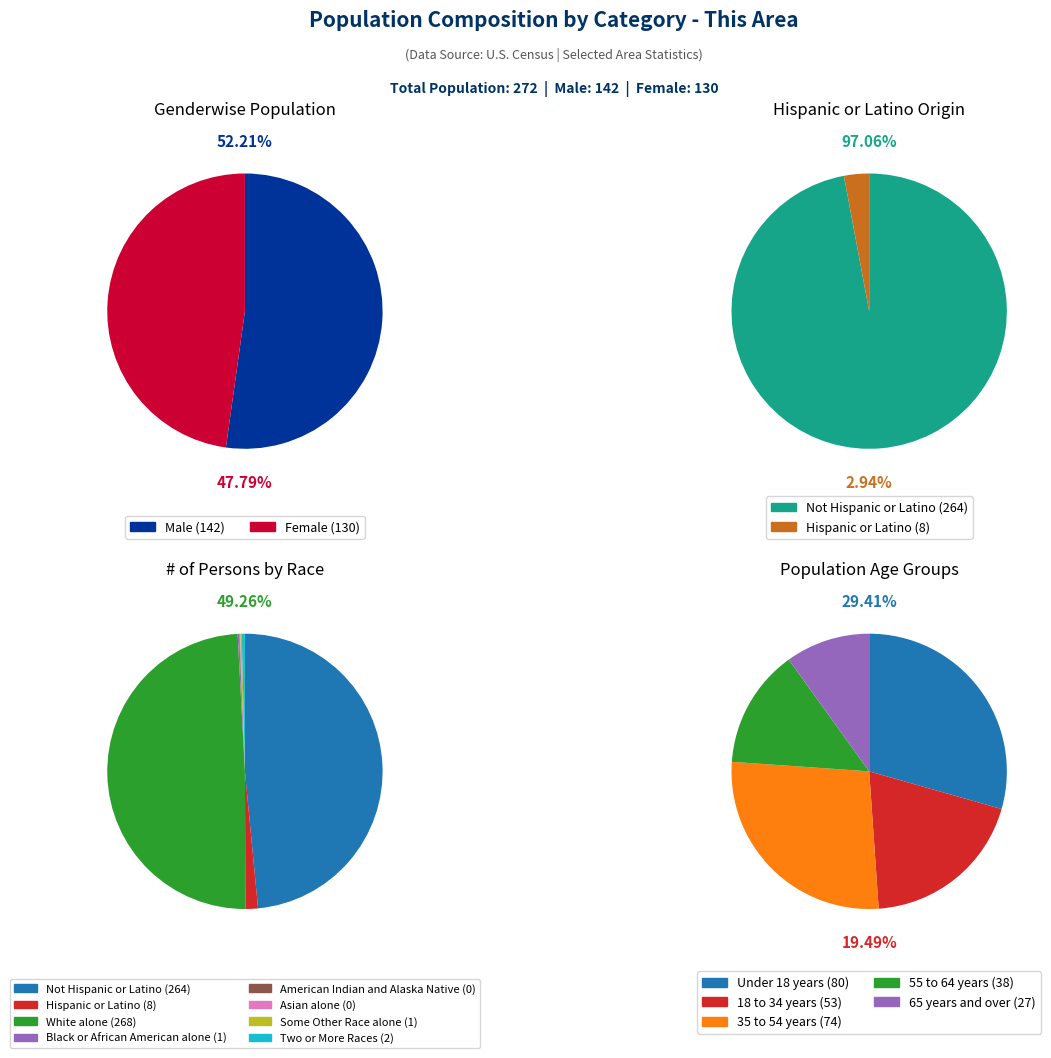

Rank the categories by value from lowest to highest.

American Indian and Alaska Native, Asian alone, Black or African American alone, Some Other Race alone, Two or More Races, Hispanic or Latino, Not Hispanic or Latino, White alone